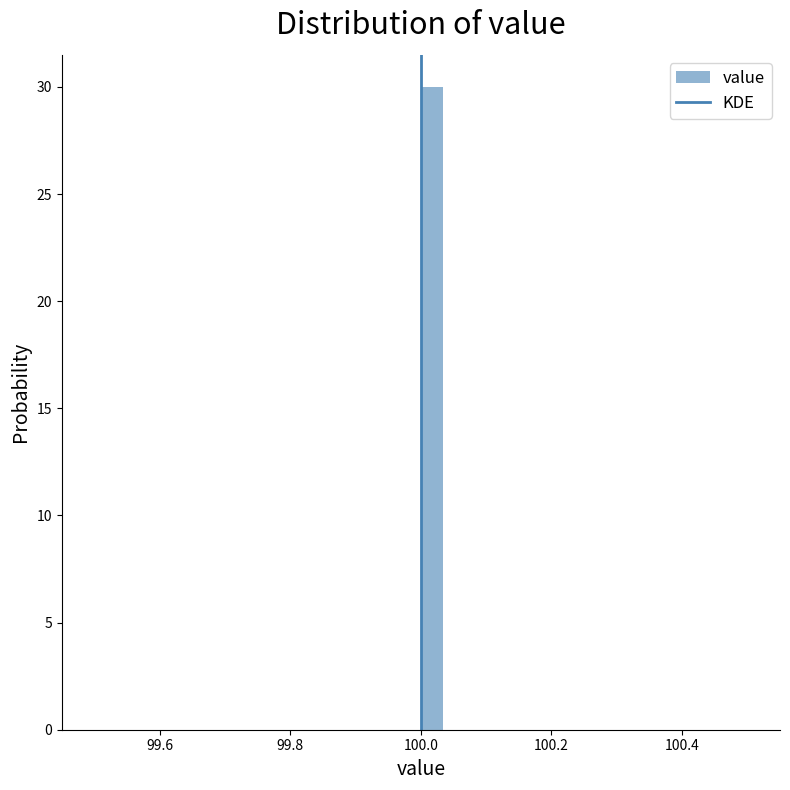

Around what value on the x-axis is the tallest bar? Give the approximate position of its centre, as read against the axis.

100.02